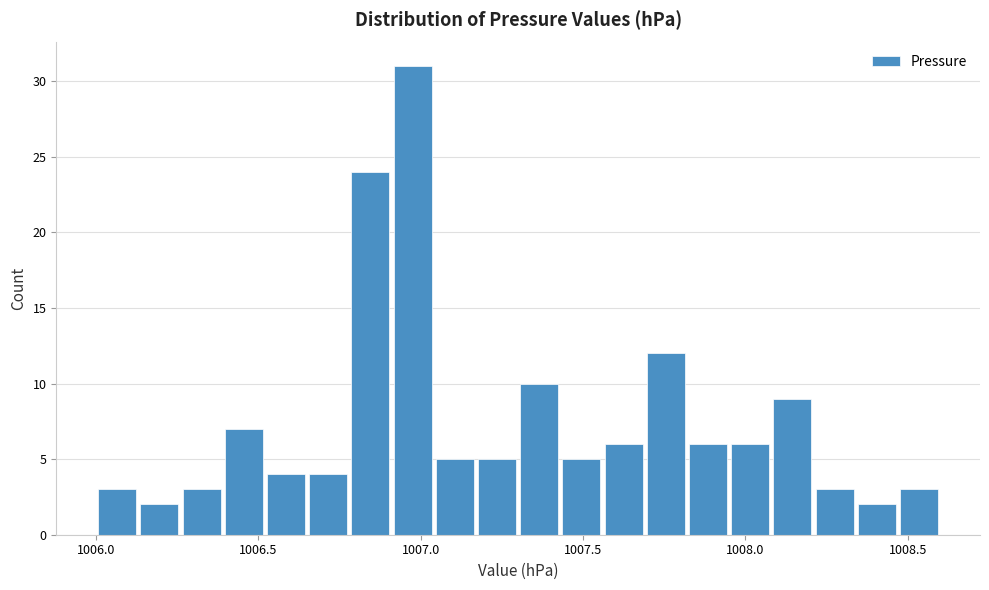

Around what value on the x-axis is the tallest bar? Give the approximate position of its centre, as read against the axis.

1007.00